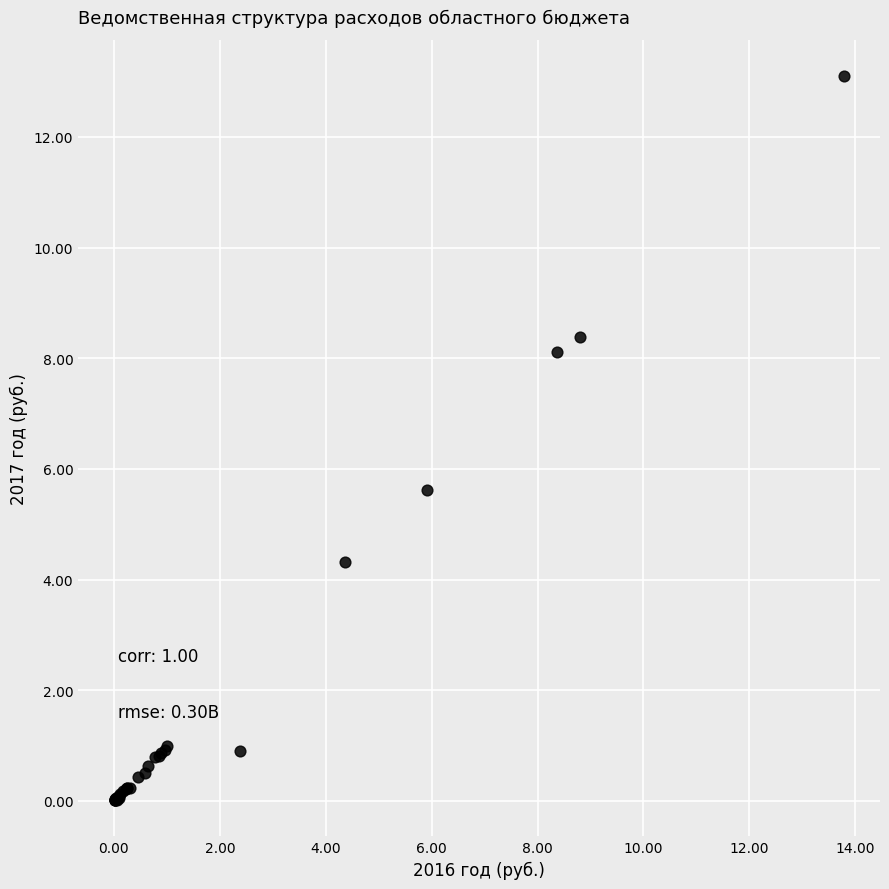

What Y value in the scatter plot is closest to 6?

5.6